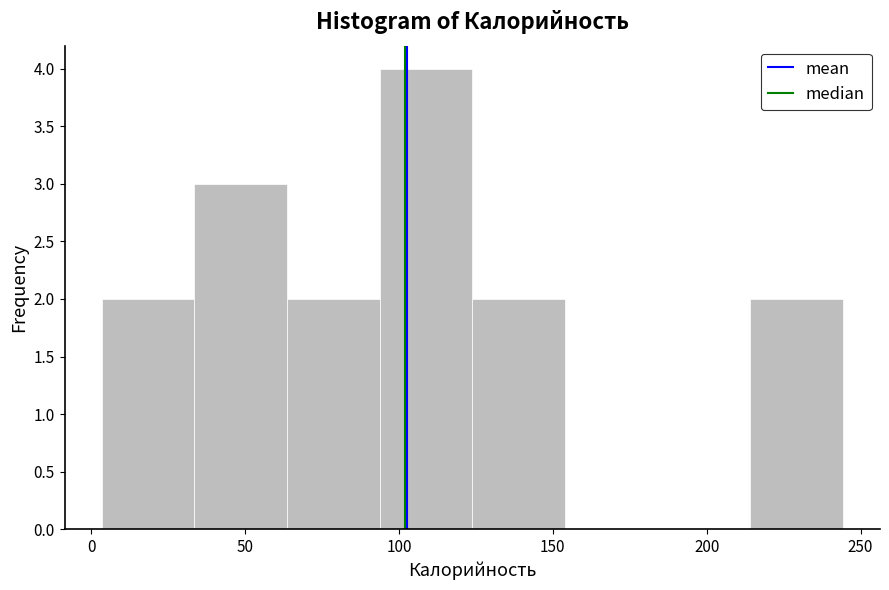

Reading left to right, list every bar in this chart as the range it spans on the x-axis followed by its height. Neither the bar edges nor the heights are printed on the chart, so give them approximately, as read against the axes.

5 to 35: 2
35 to 65: 3
65 to 95: 2
95 to 125: 4
125 to 155: 2
155 to 185: 0
185 to 215: 0
215 to 245: 2